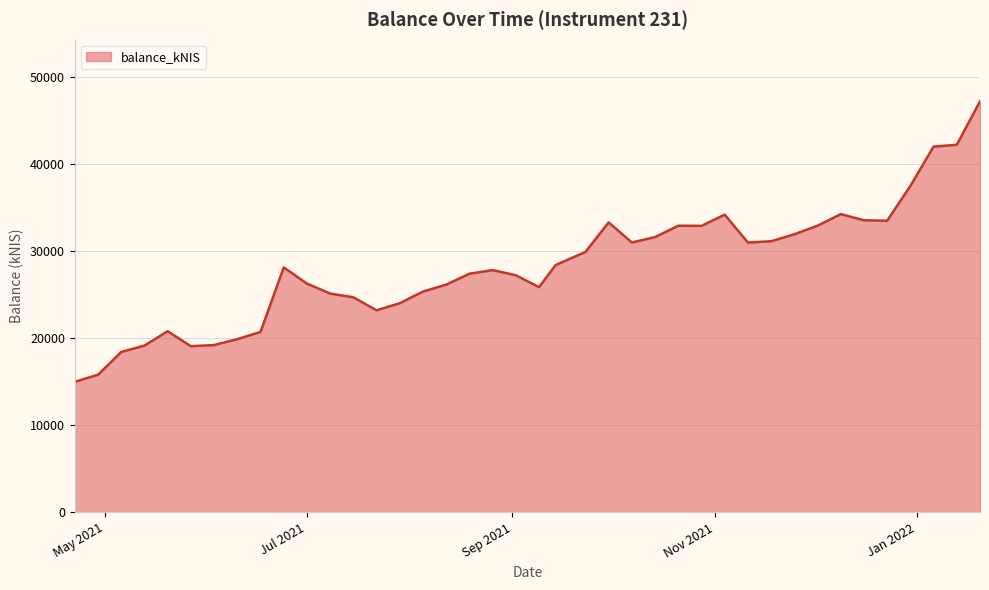

What is the smallest value displayed?

15010.2